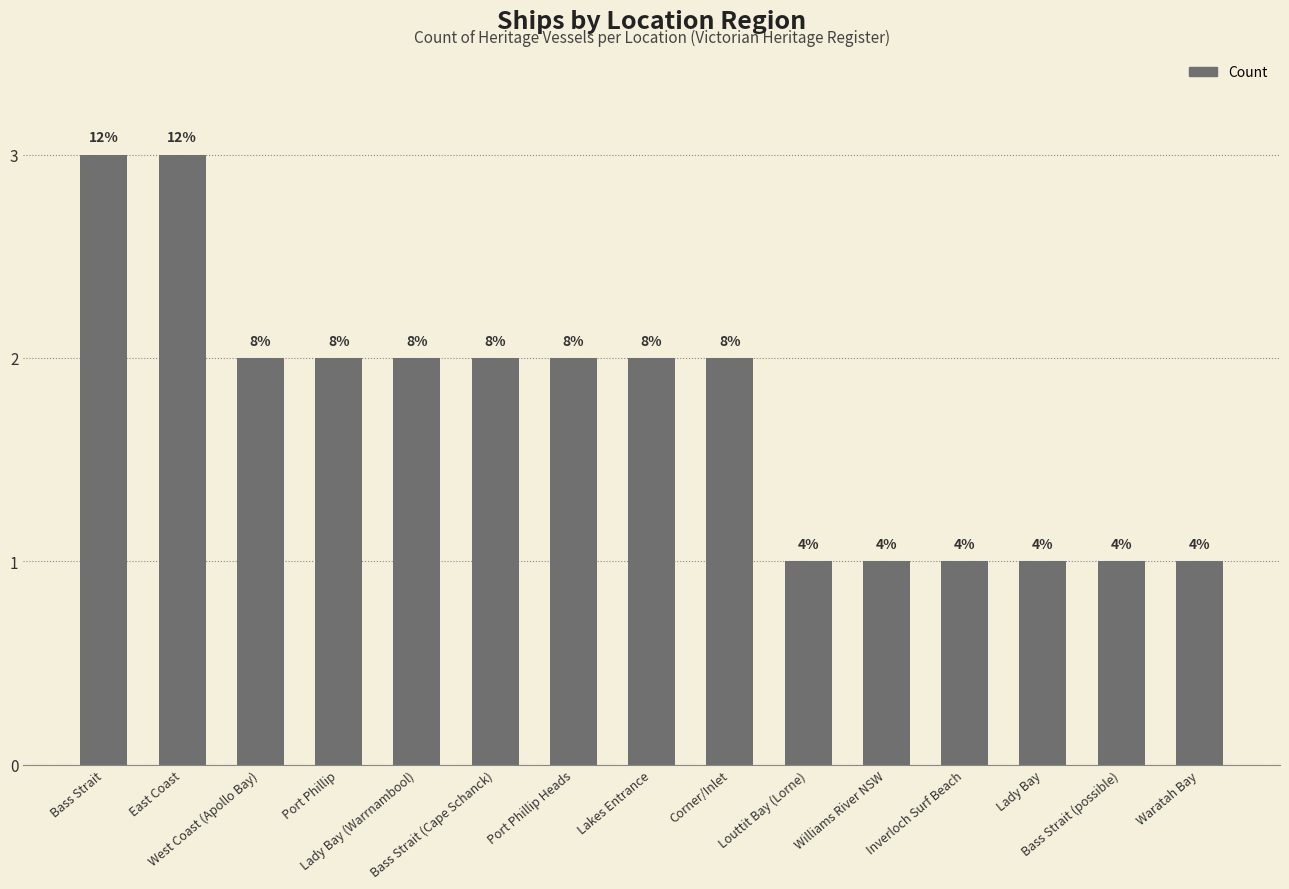

What is the label of the 5th bar from the left?

Lady Bay (Warrnambool)